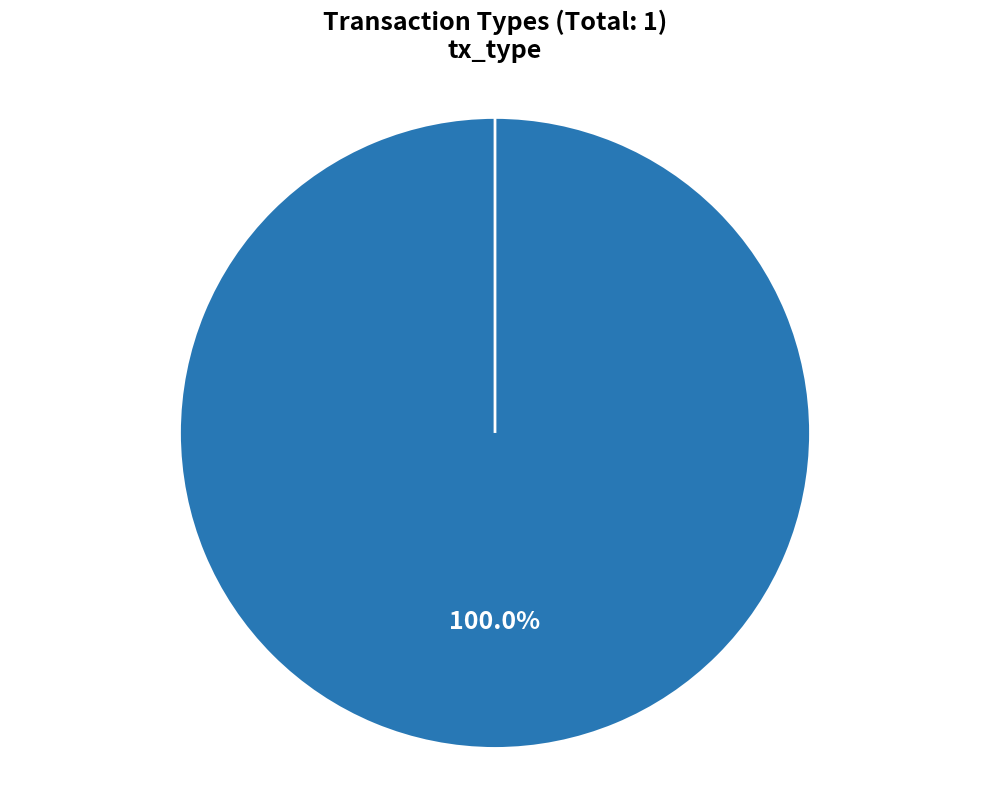

Which slice is the largest?

Vote